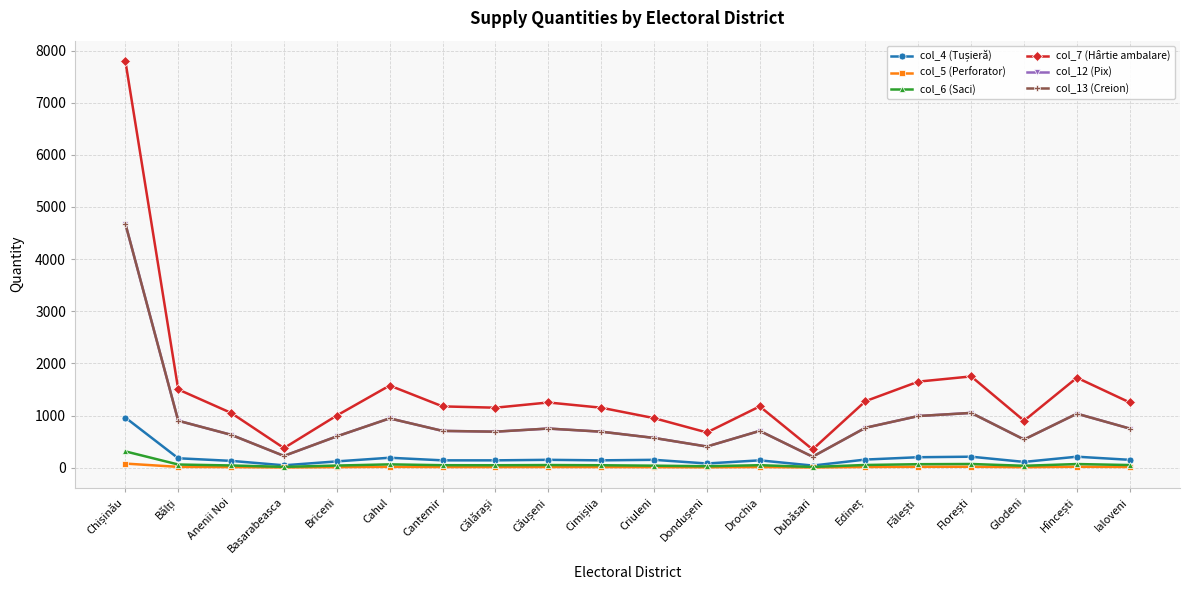

Does the chart have visible grid lines?

Yes